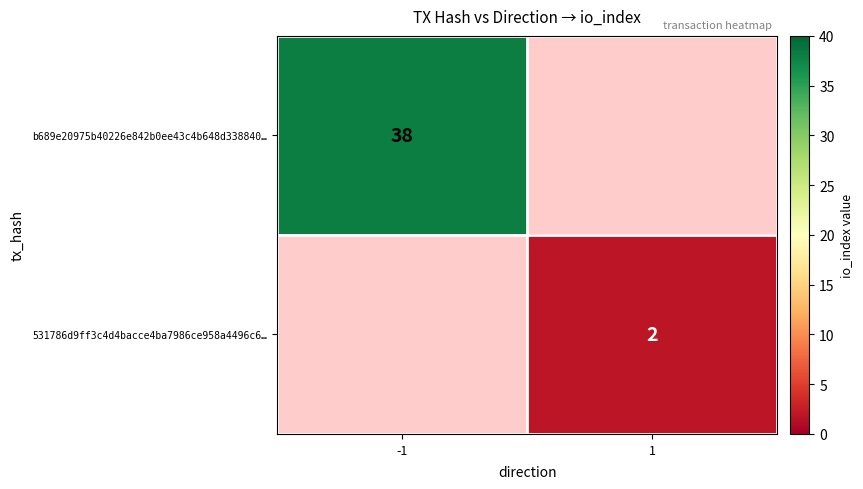

The value of b689e20975b40226e842b0ee43c4b648d338840… at -1 is 64. True or false?

False